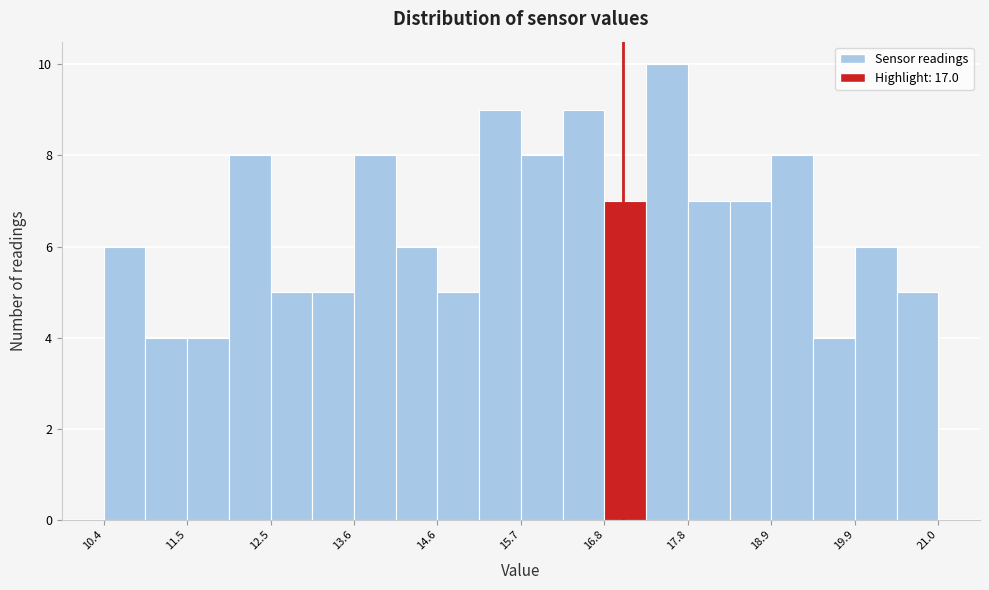

Around what value on the x-axis is the tallest bar? Give the approximate position of its centre, as read against the axis.

17.6